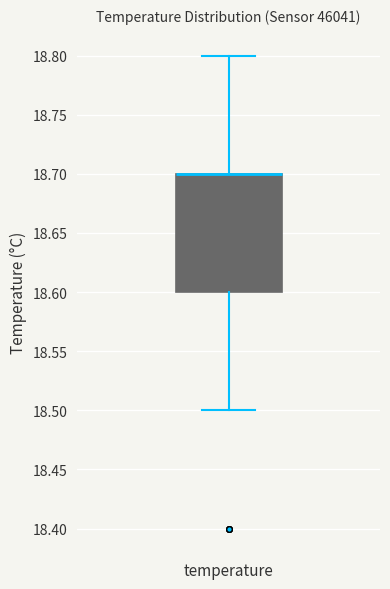

Transcribe this box plot: give where the median line is, the range the box spans, and where the two whiskers end, as read against the y-axis. The values are not printed on the chart, so give them approximately, as read against the axis.

median 18.7 (drawn on the box's upper edge), box 18.6 to 18.7, whiskers 18.5 to 18.8